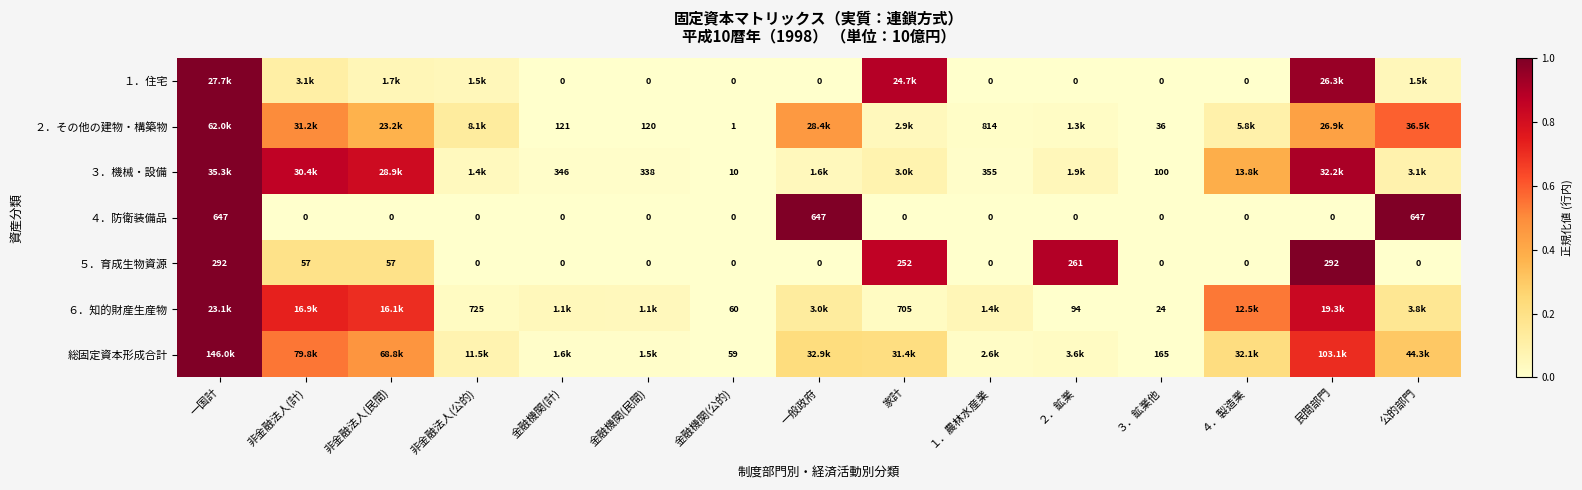

At which label does ６．知的財産生産物 reach its minimum?

３．鉱業他